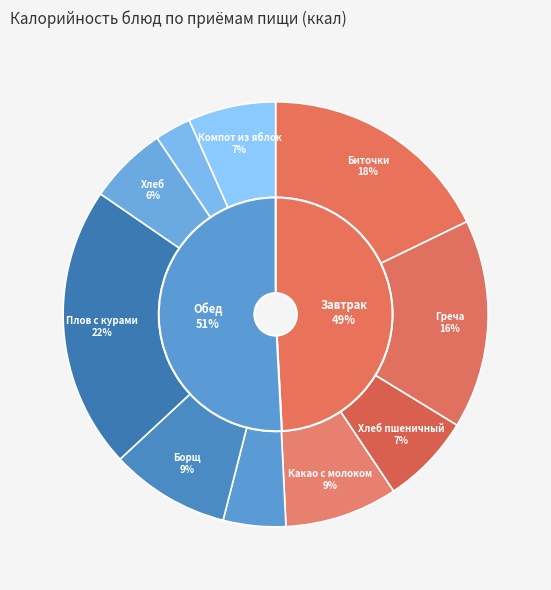

To the nearest percent, what percentage of the pie is Борщ из свеж.капусты на мк/б со сметаной?

9%